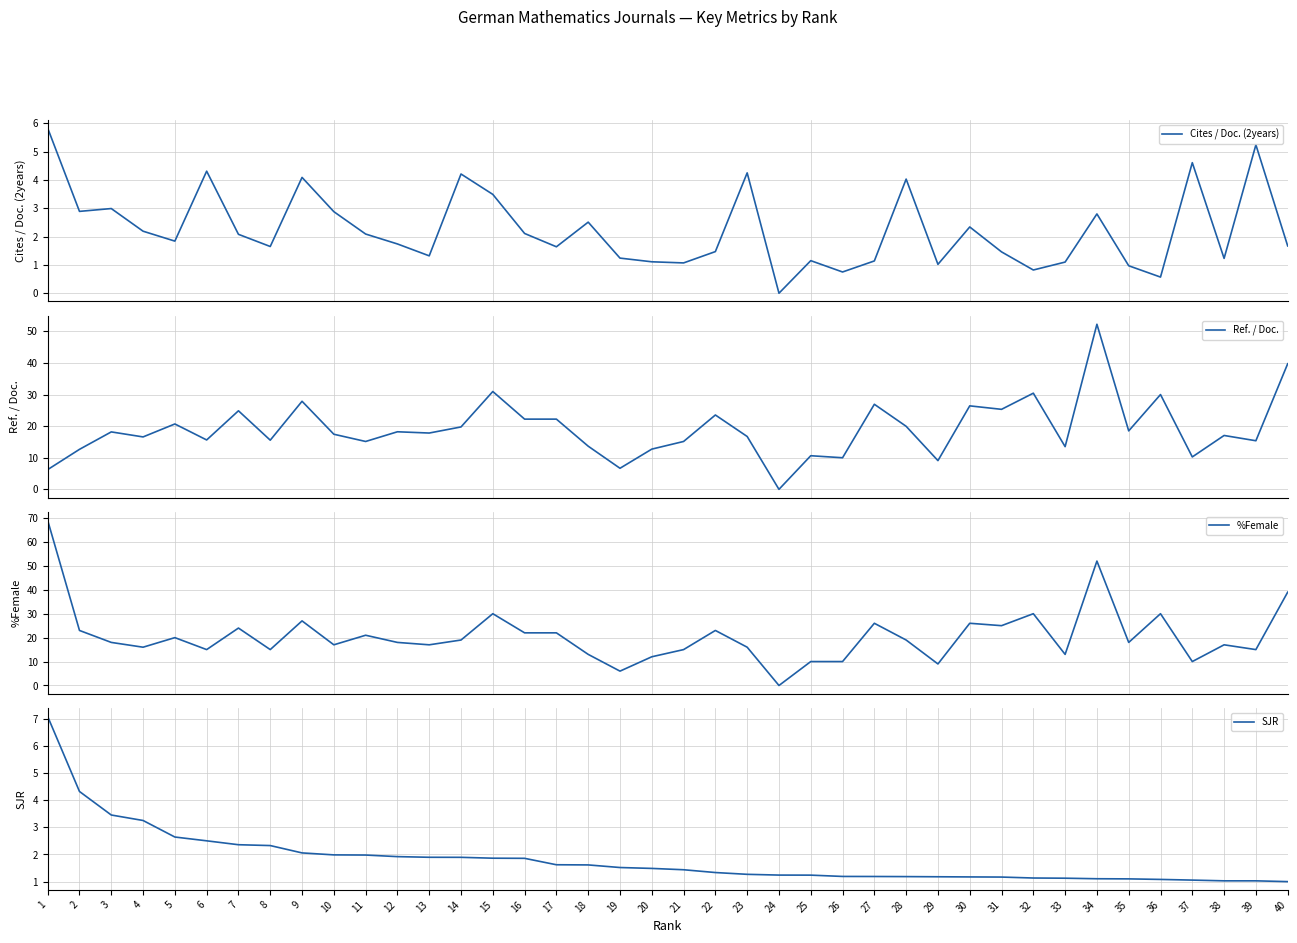

What is the difference between the Ref. / Doc. values at 28 and 1?

13.7